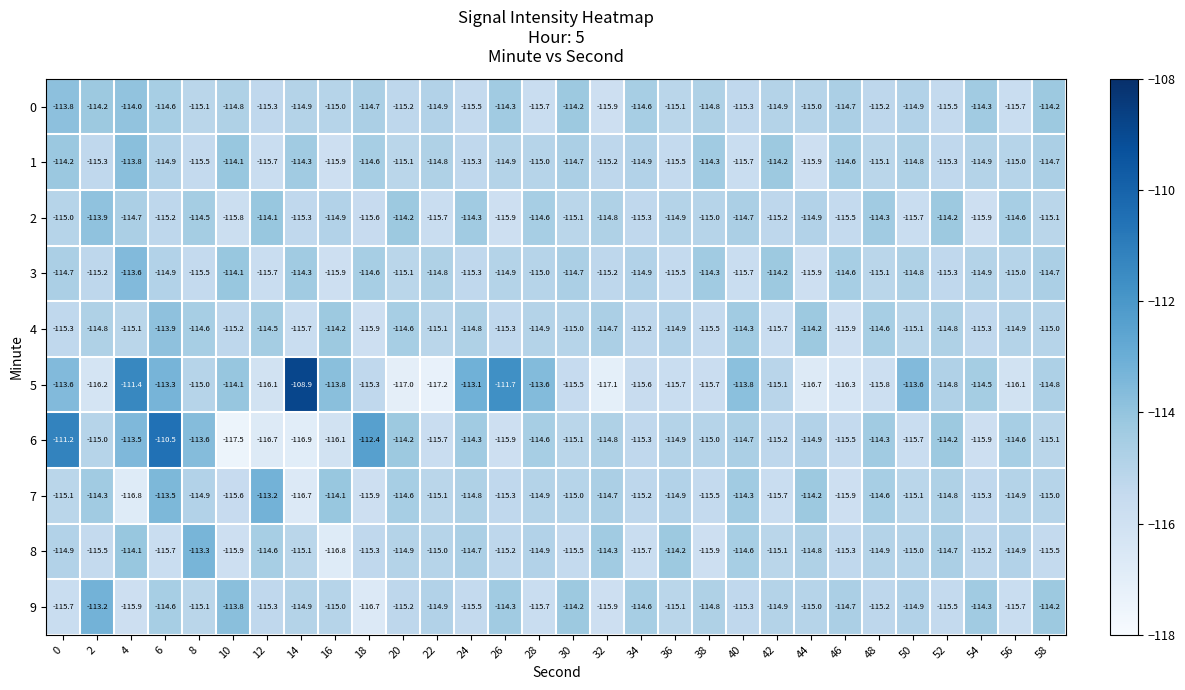

How many distinct data groups are displayed?

10